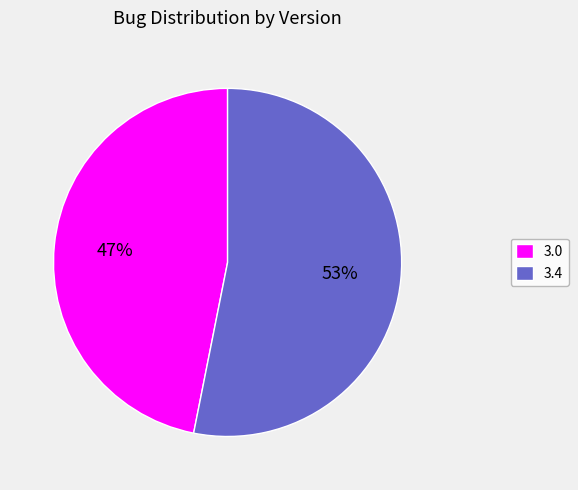

Is it true that 3.0 is 47% of the pie?

True